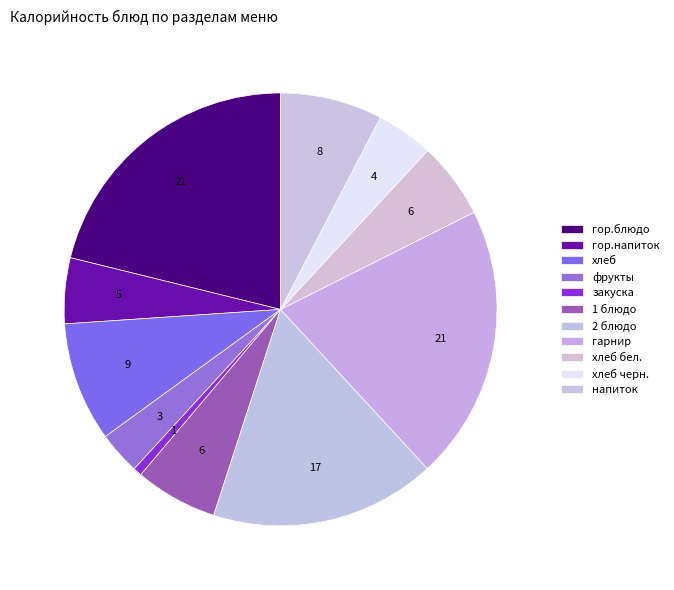

How many slices are in this pie chart?

11